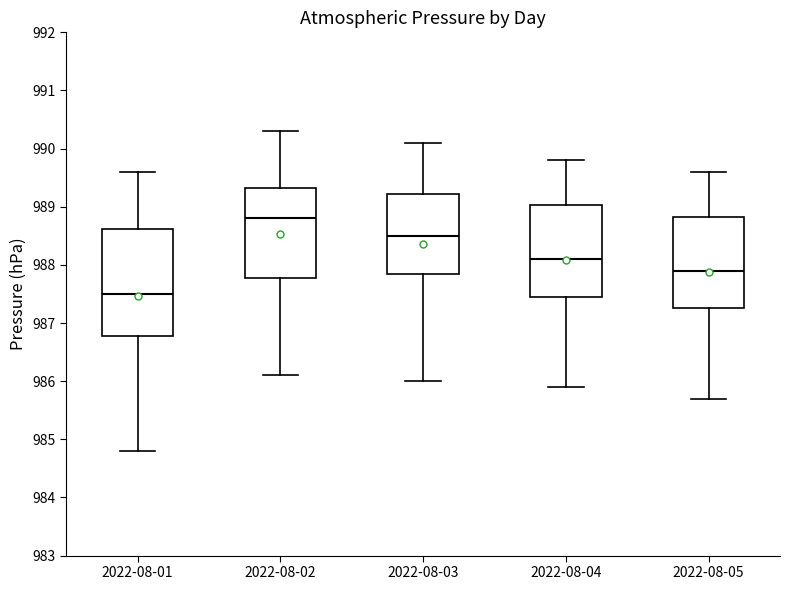

Which box's median line is the lowest?

2022-08-01